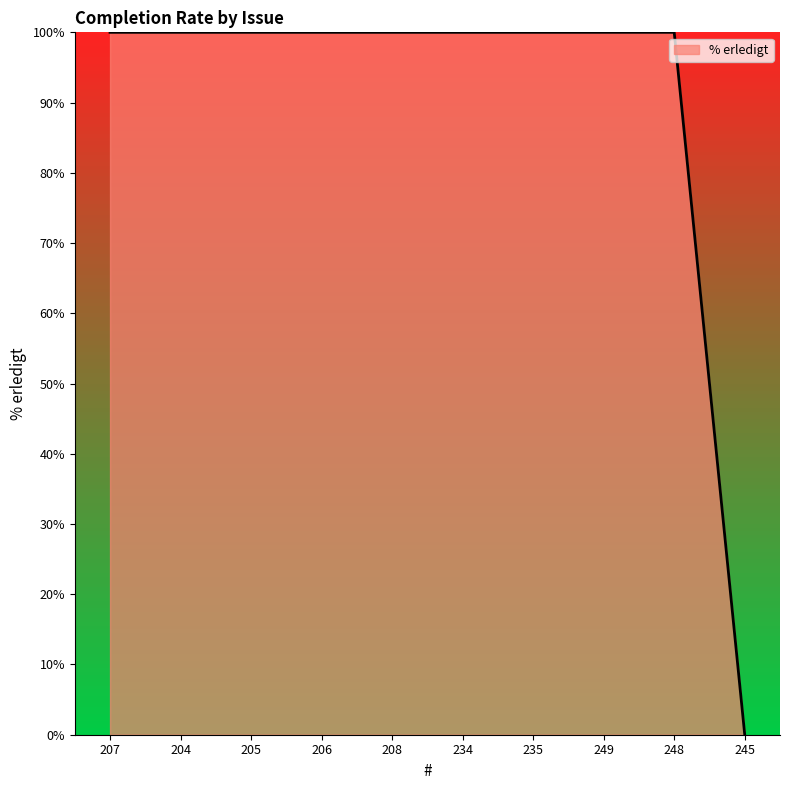

What position from the left is 204?

2